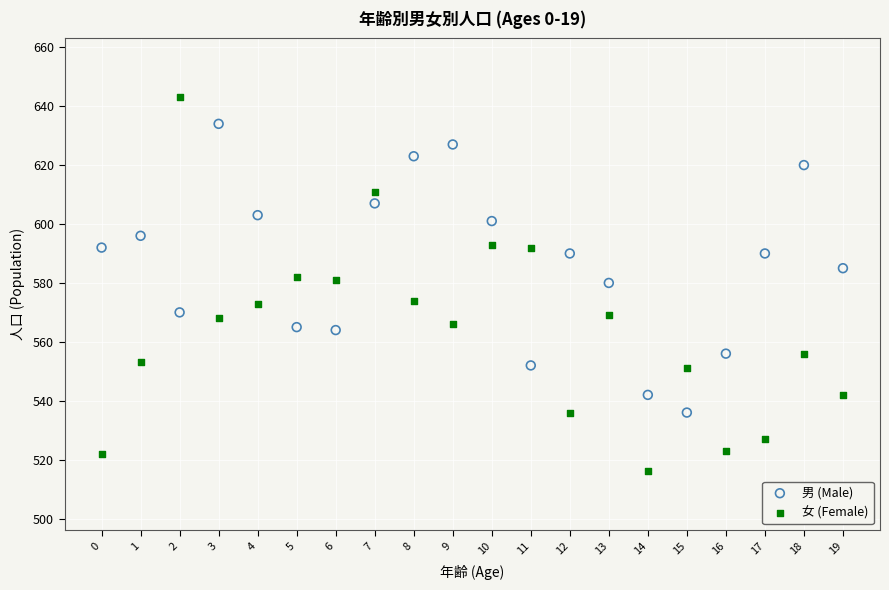

Which series has the widest spread of Y values?

女 (Female)